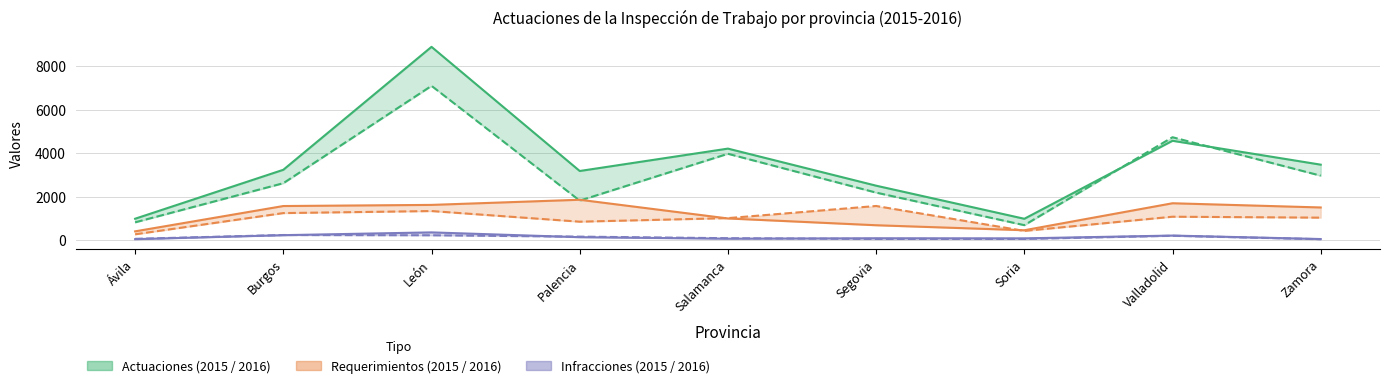

What position from the left is Segovia?

6